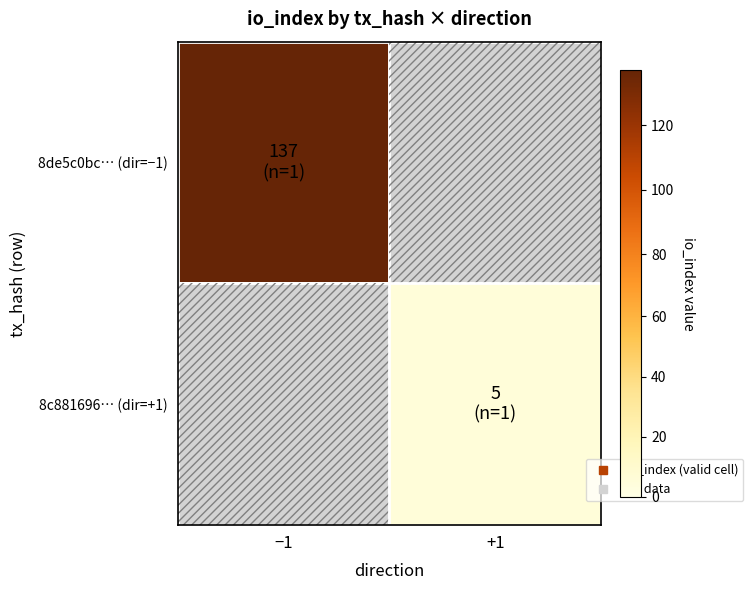

List the series in order of their peak value, lowest first.

8c8816963c4fd5f6f7281ac7d02a22e2dafa5f4, 8de5c0bce4e7f6620e08ac0b2677dc99a348ca8